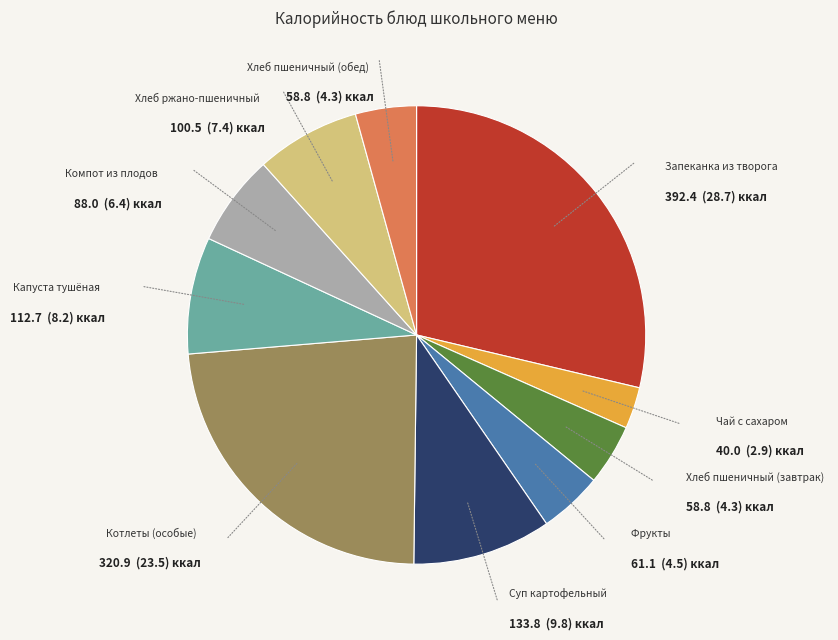

Is there a majority slice in this chart?

No